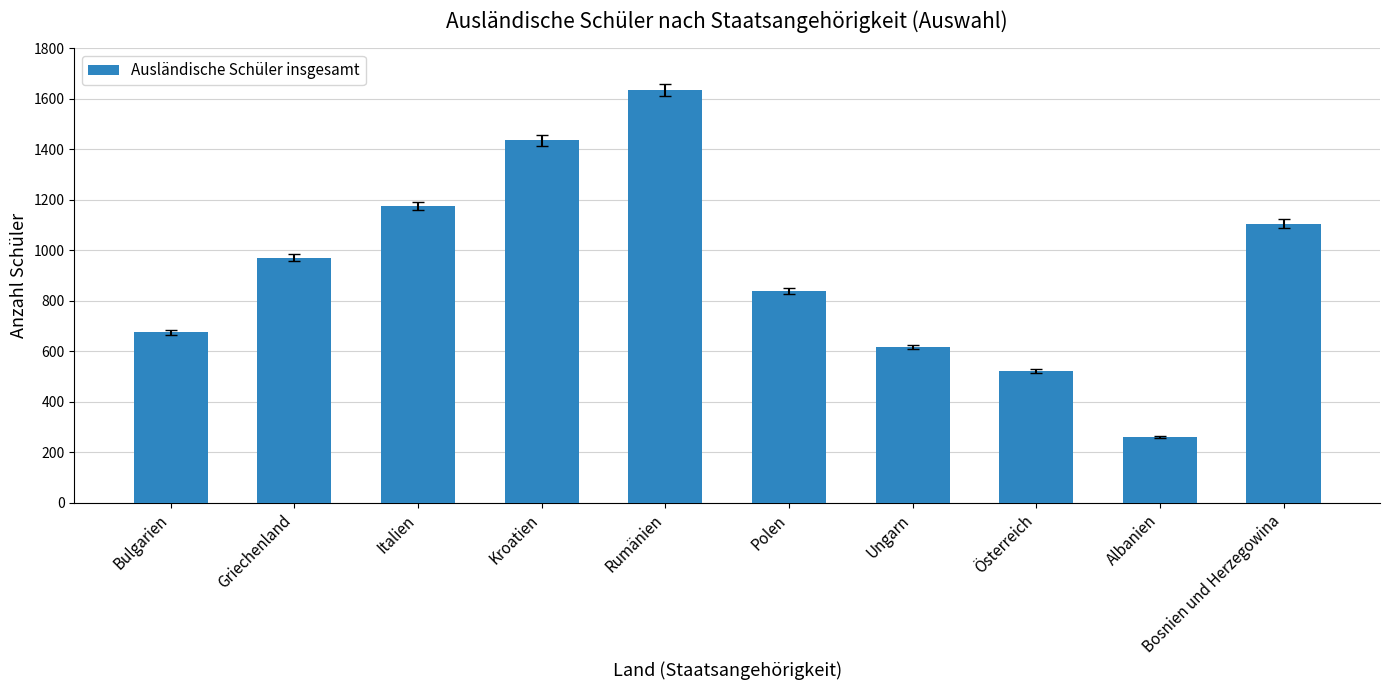

What is the sum of the values at Bulgarien and Italien?

1851